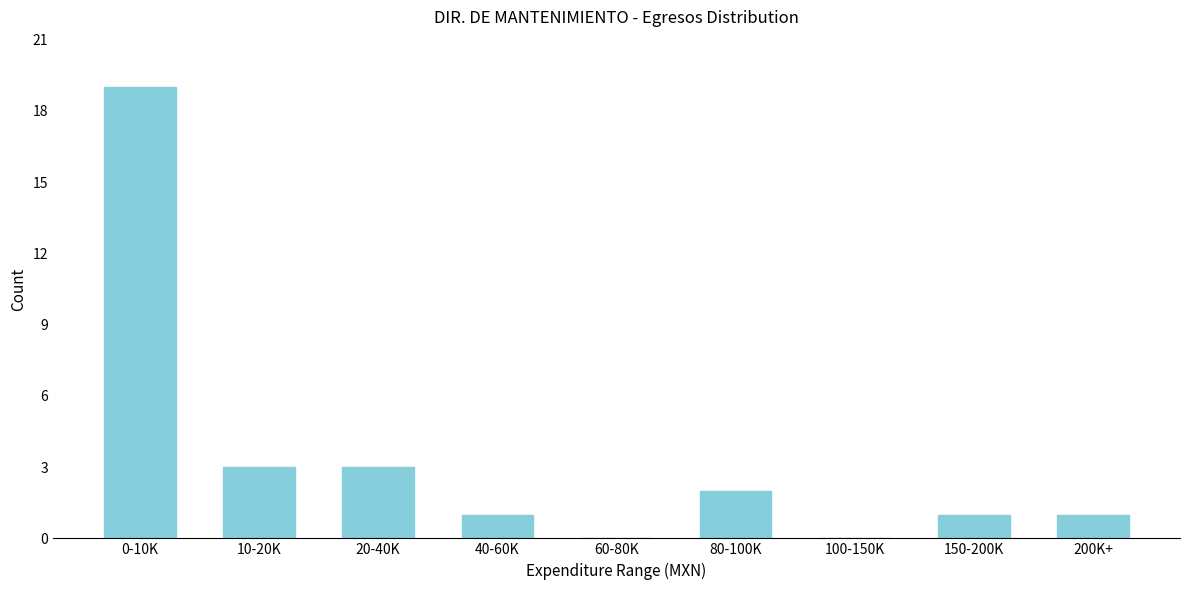

Reading left to right, extract all data points from this chart.

0-10K=19	10-20K=3	20-40K=3	40-60K=1	60-80K=0	80-100K=2	100-150K=0	150-200K=1	200K+=1